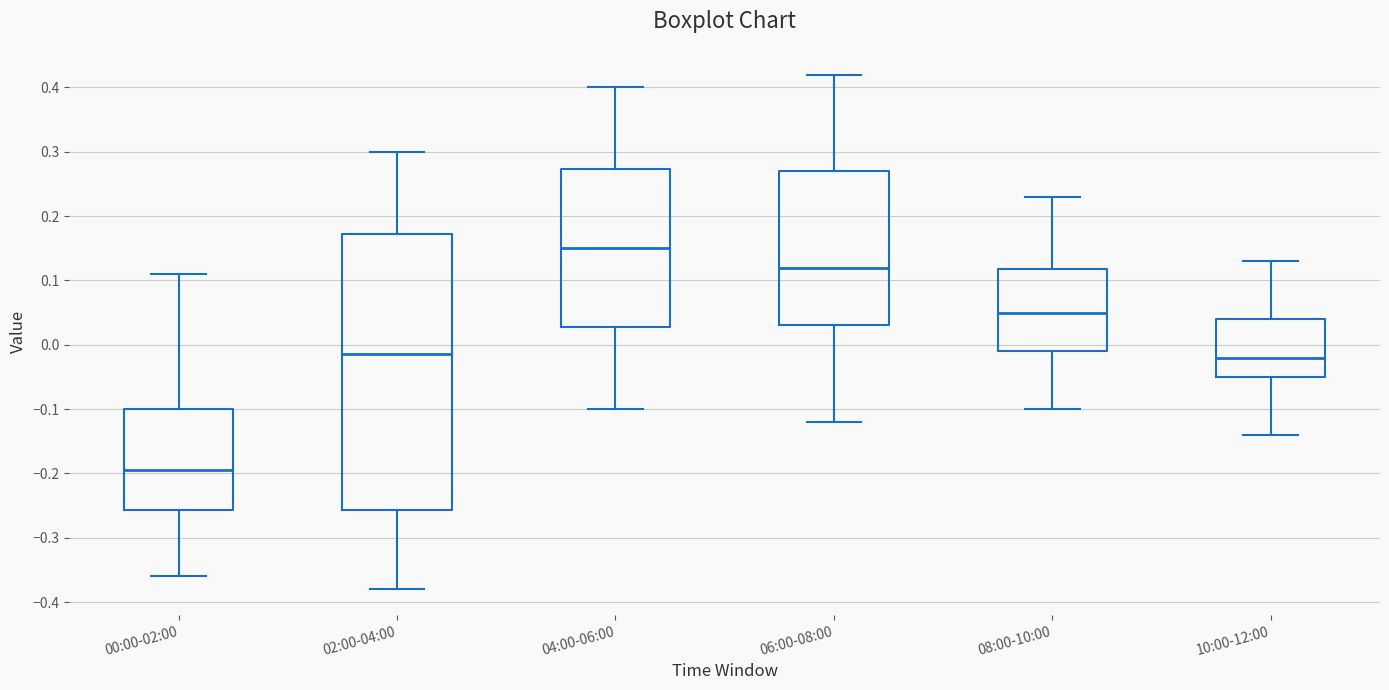

Reading left to right, transcribe this box plot: for each box, give where its median line is, the range the box spans, and where its two whiskers end, as read against the y-axis. The values are not printed on the chart, so give them approximately, as read against the axis.

00:00-02:00: median -0.19, box -0.26 to -0.10, whiskers -0.36 to 0.11
02:00-04:00: median -0.01, box -0.26 to 0.17, whiskers -0.38 to 0.30
04:00-06:00: median 0.15, box 0.03 to 0.27, whiskers -0.10 to 0.40
06:00-08:00: median 0.12, box 0.03 to 0.27, whiskers -0.12 to 0.42
08:00-10:00: median 0.05, box -0.01 to 0.12, whiskers -0.10 to 0.23
10:00-12:00: median -0.02, box -0.05 to 0.04, whiskers -0.14 to 0.13